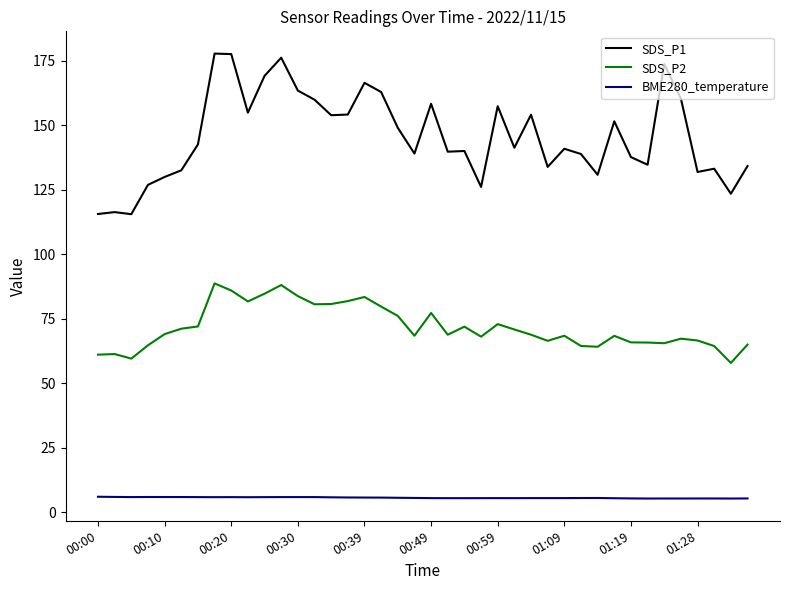

True or false: BME280_temperature and SDS_P2 cross at least once.

False